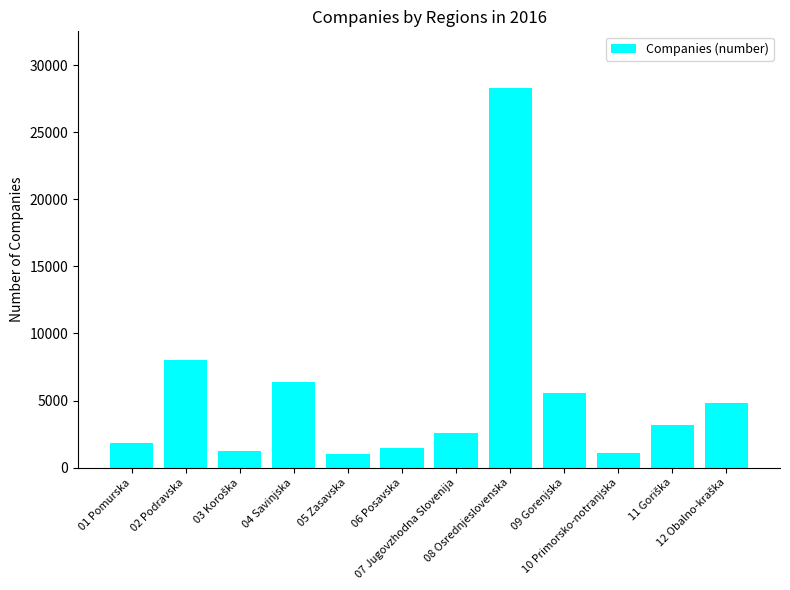

What is the greatest value displayed?

28271